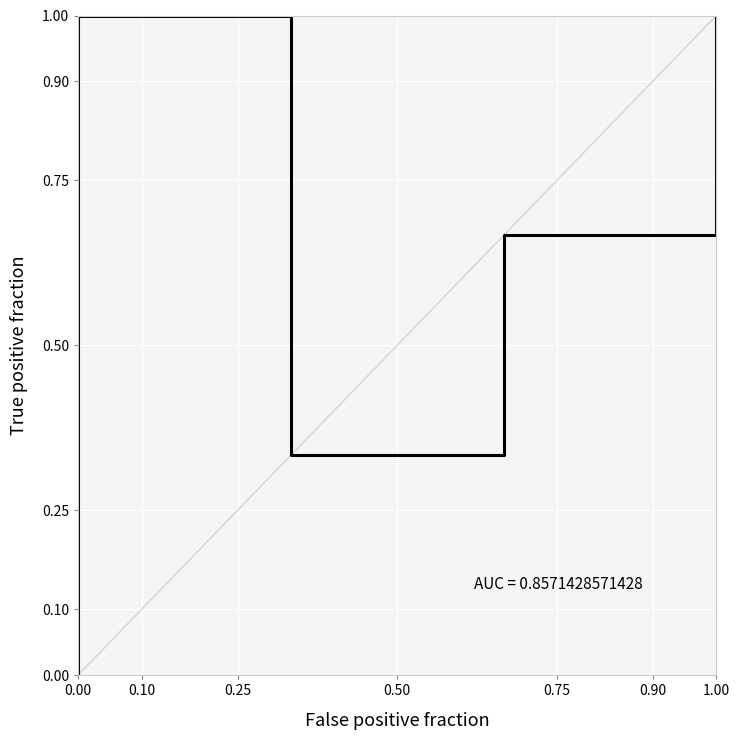

The chart shows a value of 0.3 at 0.50. True or false?

False